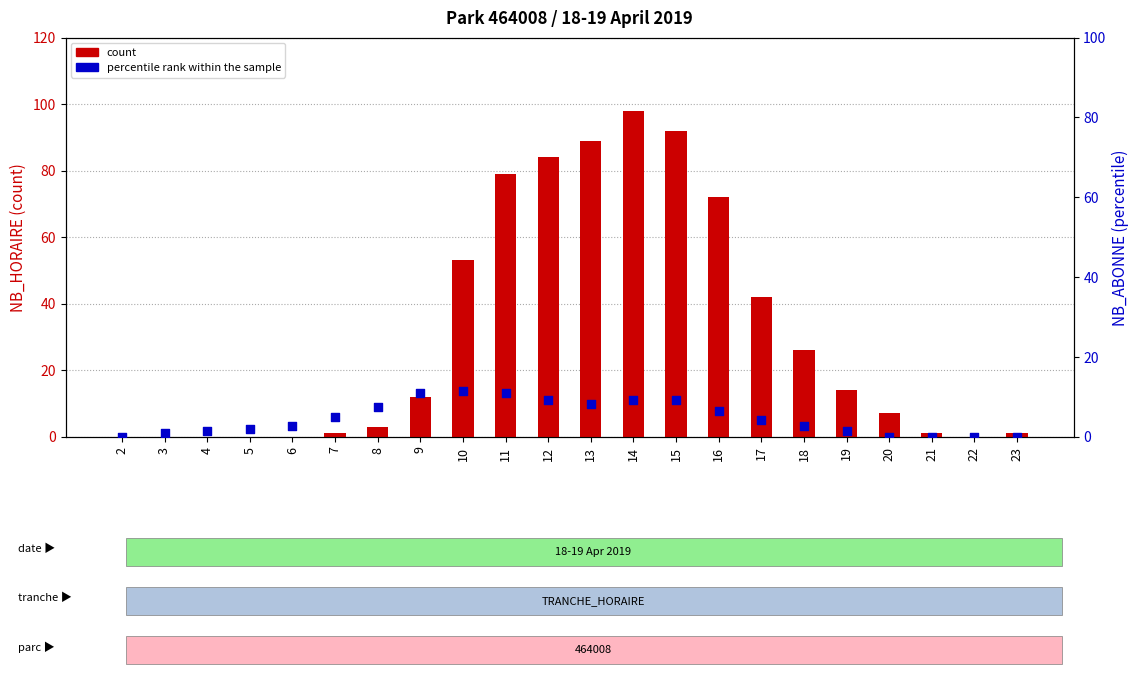

Is the value of percentile rank within the sample at 13 greater than the value of count at 21?

Yes